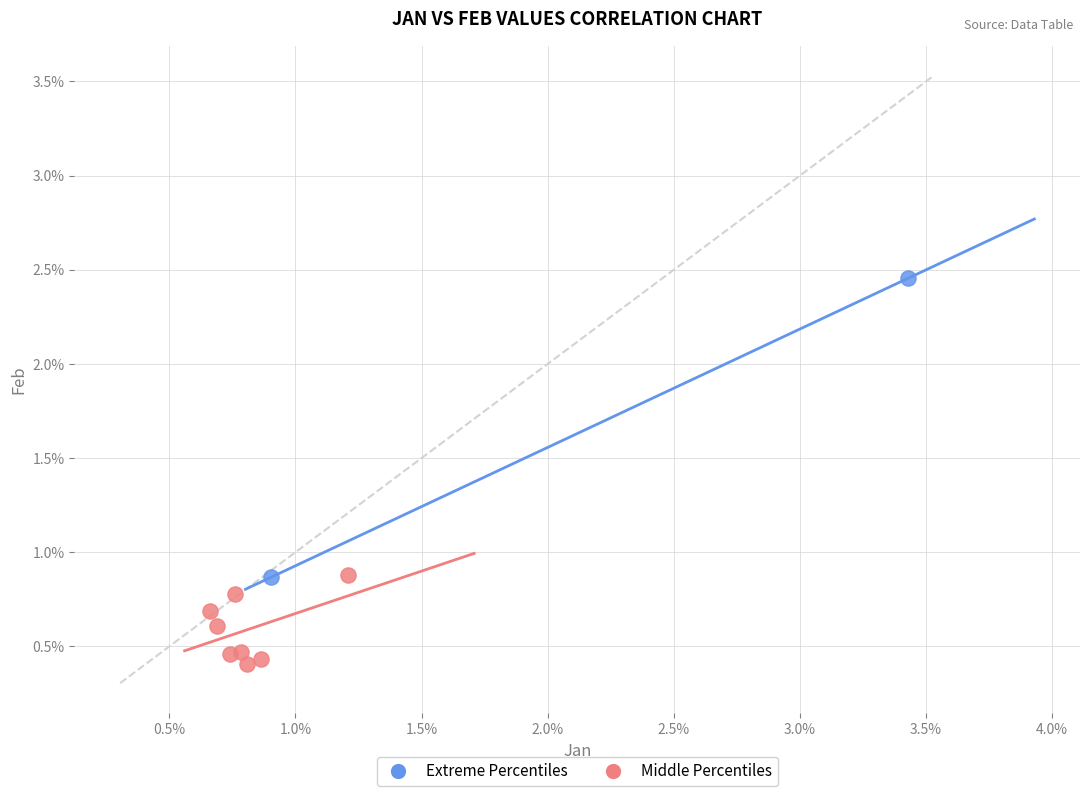

Which series reaches the maximum Y coordinate?

Extreme Percentiles